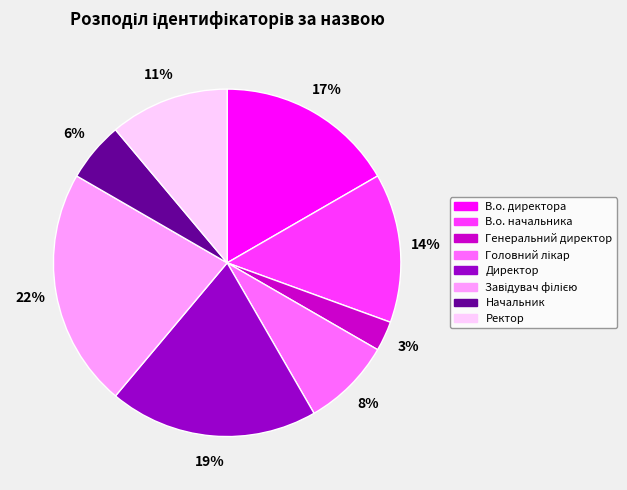

True or false: Начальник accounts for 6% of the total.

True